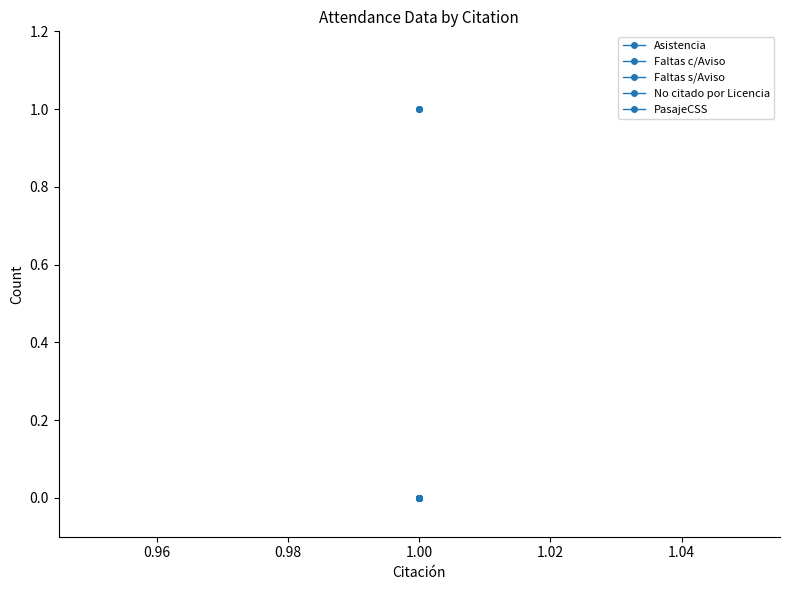

What are all the series names shown in the legend?

Asistencia, Faltas c/Aviso, Faltas s/Aviso, No citado por Licencia, PasajeCSS